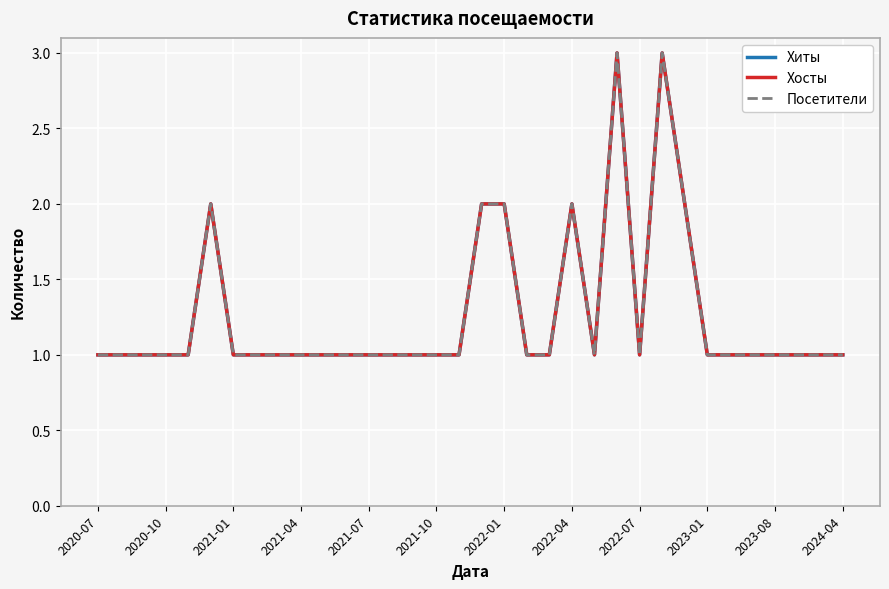

True or false: Хиты and Посетители intersect in this chart.

False